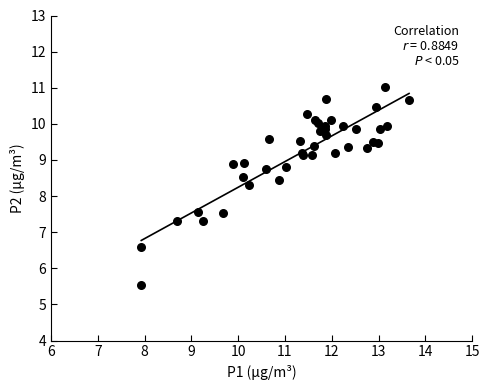

What Y value in the scatter plot is closest to 8?

8.3